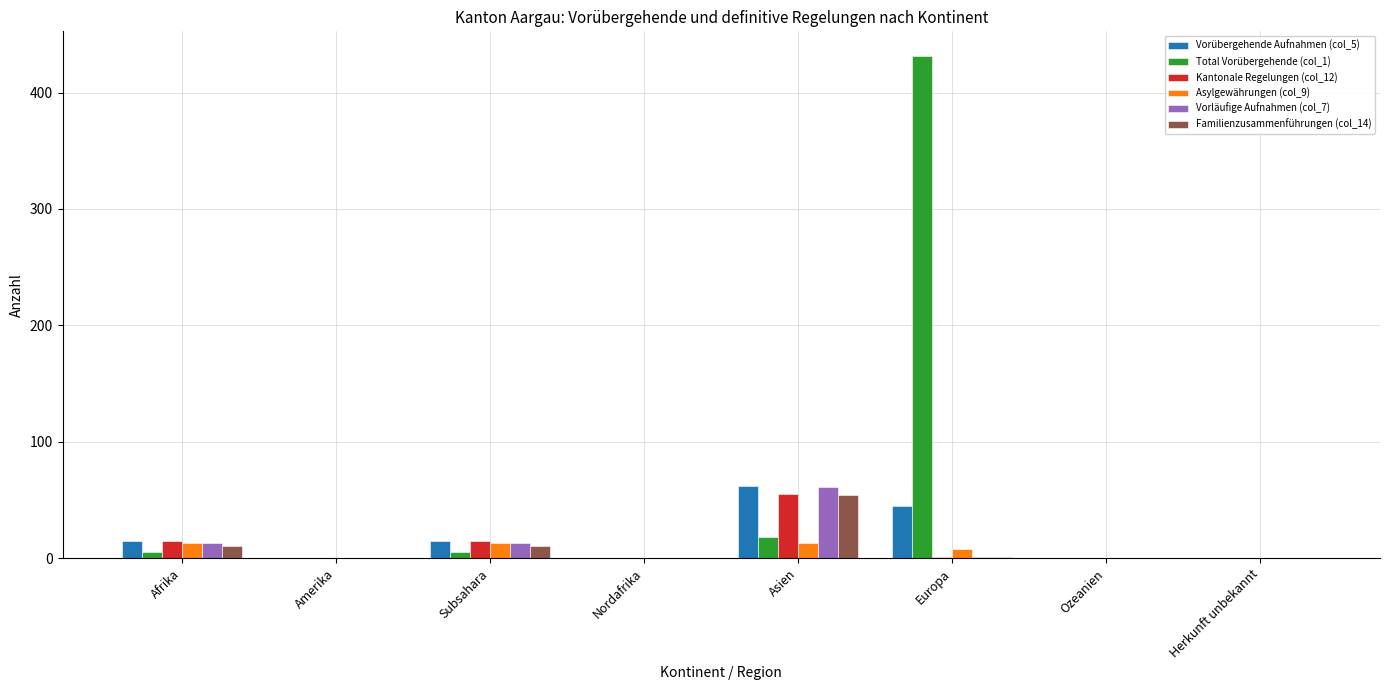

True or false: Total Vorübergehende (col_1) has a value of 18 at Asien.

True